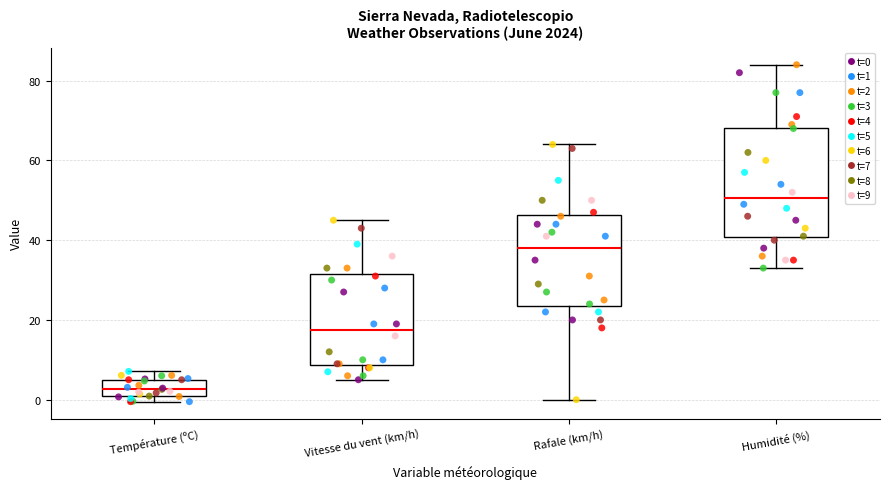

Which box is the tallest, from its lower edge to its upper edge?

Humidité (%)